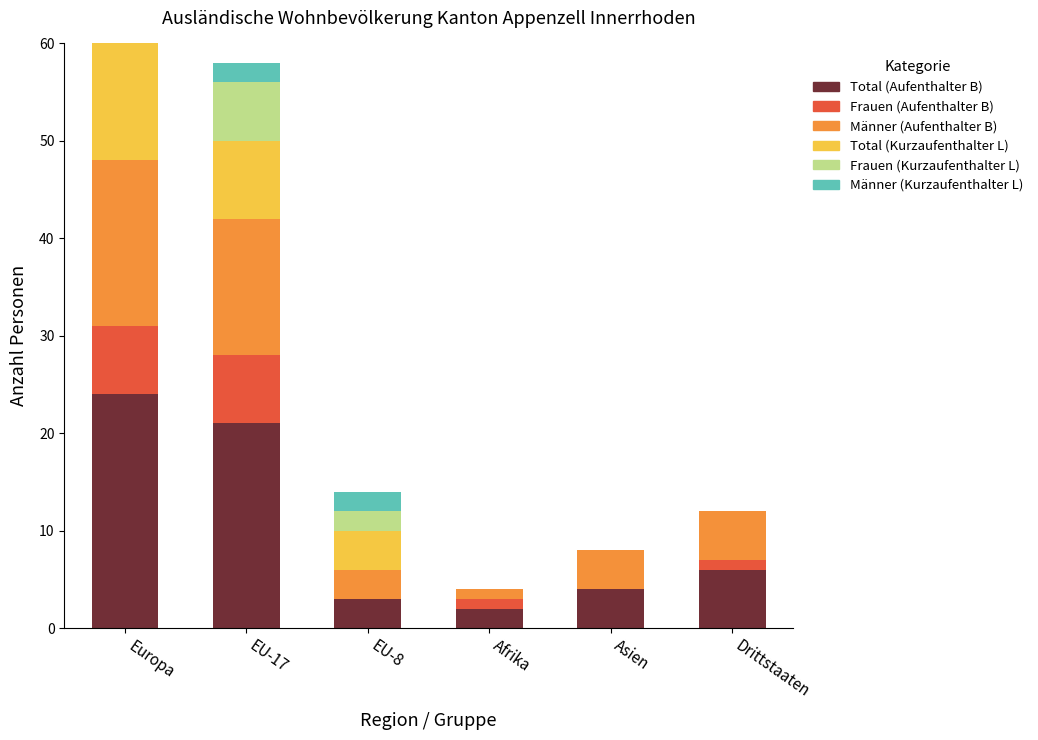

Between Afrika and EU-8, which is larger?

EU-8